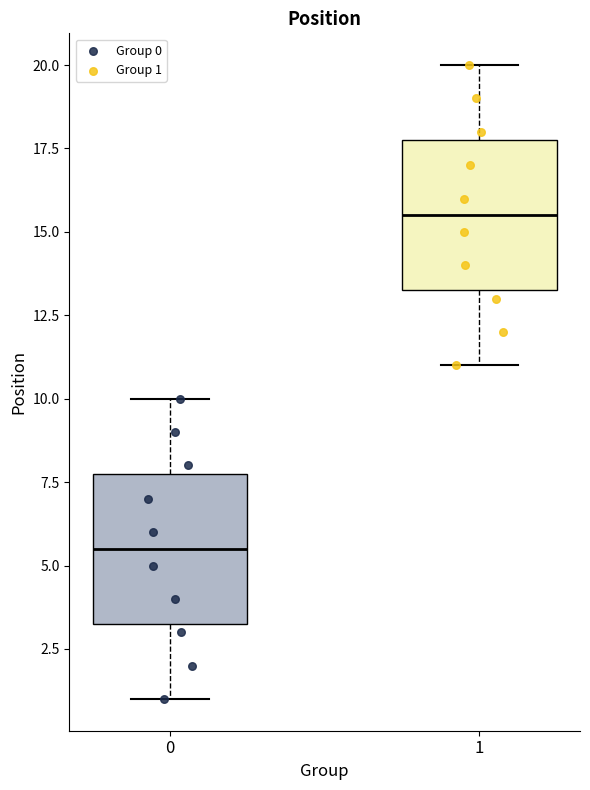

Reading left to right, transcribe this box plot: for each box, give where its median line is, the range the box spans, and where its two whiskers end, as read against the y-axis. The values are not printed on the chart, so give them approximately, as read against the axis.

0: median 5.5, box 3.5 to 8.0, whiskers 1.0 to 10.0
1: median 15.5, box 13.5 to 18.0, whiskers 11.0 to 20.0